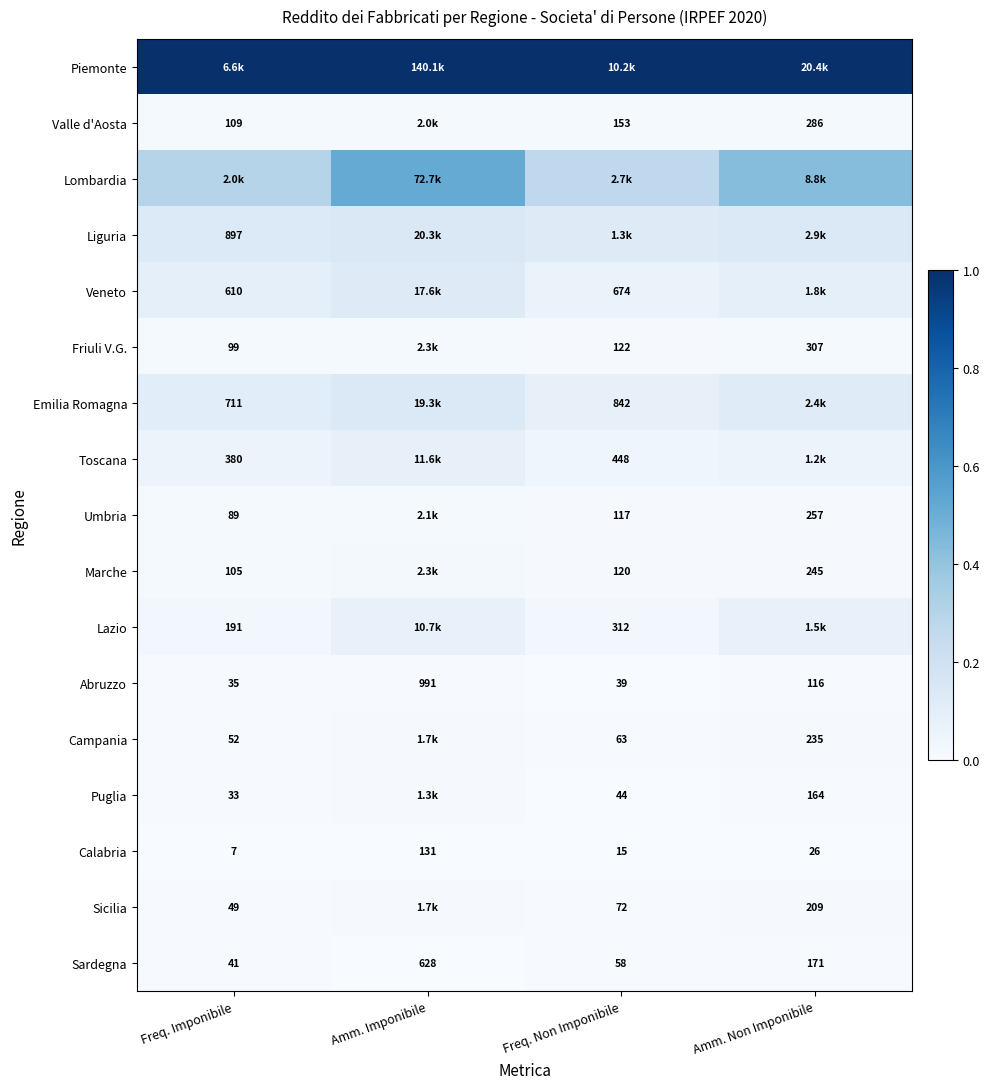

True or false: Veneto has a value of 0.1 at Freq. Imponibile.

False